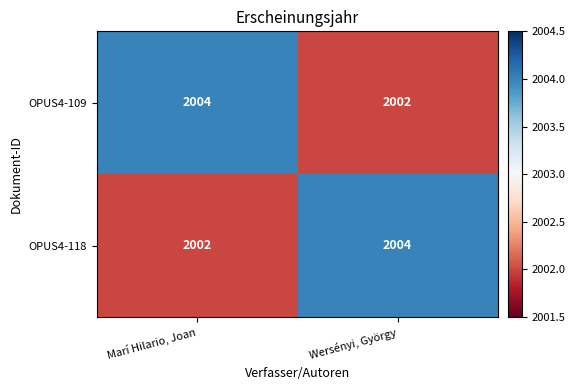

What is the total value across all series at Marí Hilario, Joan?

4006